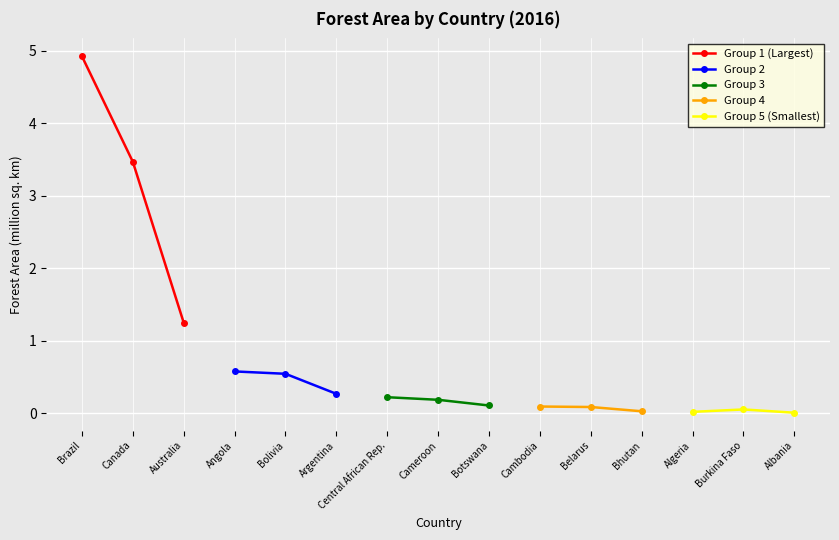

Reading left to right, transcribe all the data shown in this chart.

Group 1 (Largest): 4.9	3.5	1.3
Group 2: 0.6	0.5	0.3
Group 3: 0.2	0.2	0.1
Group 4: 0.1	0.1	0.0
Group 5 (Smallest): 0.0	0.1	0.0